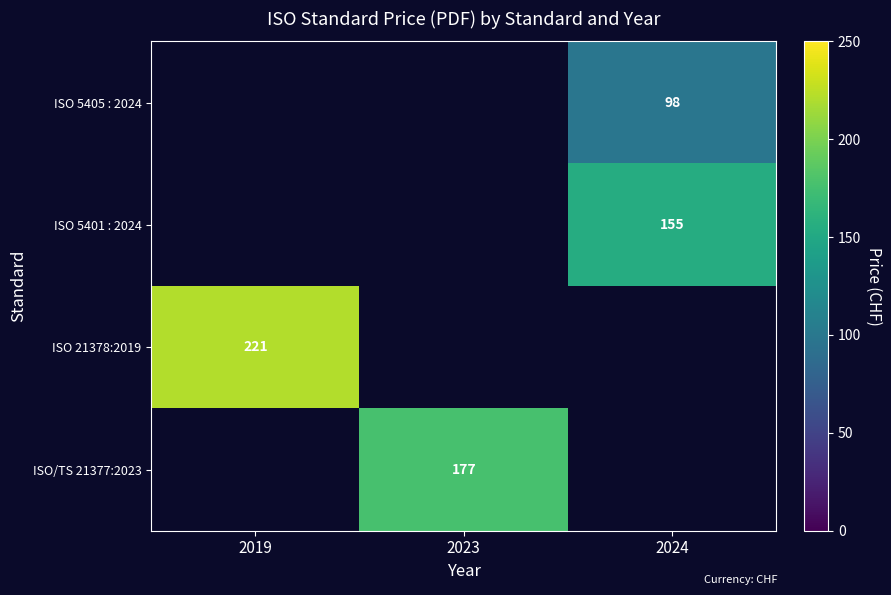

Is it true that ISO 5401 : 2024 equals 155 at 2024?

True